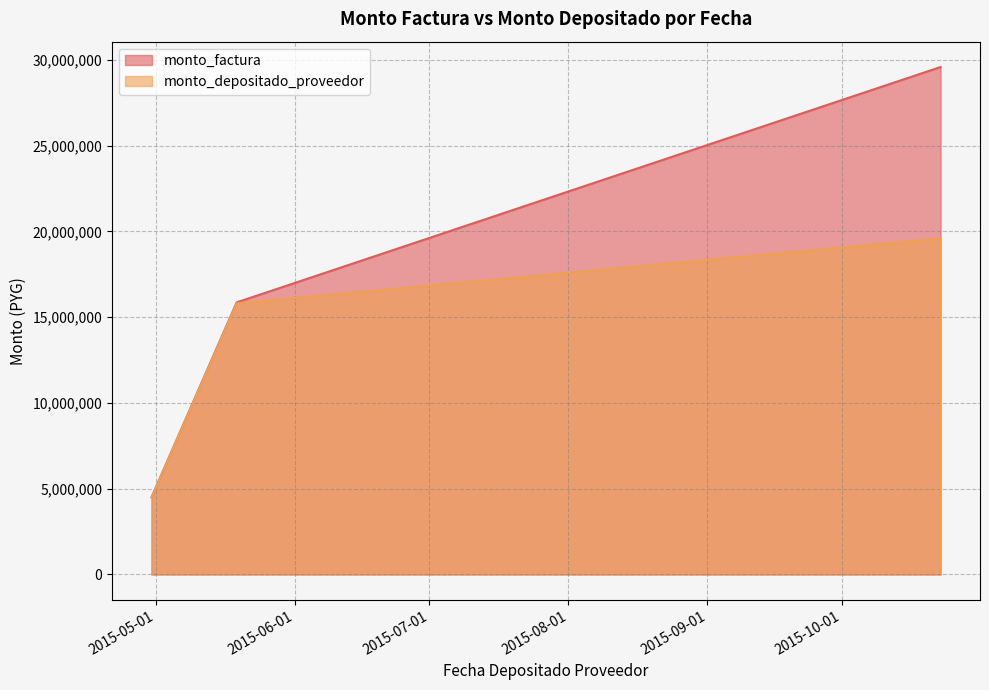

What is the difference between the maximum and minimum values in the monto_factura series?

25081267